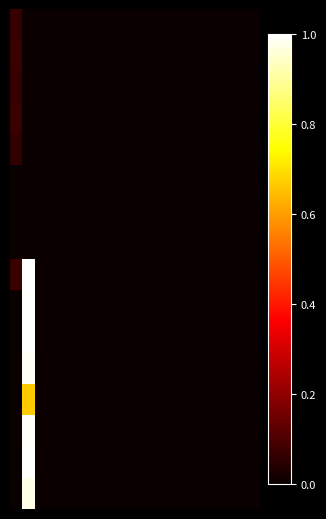

At which category does the chart reach its peak across all series?

1